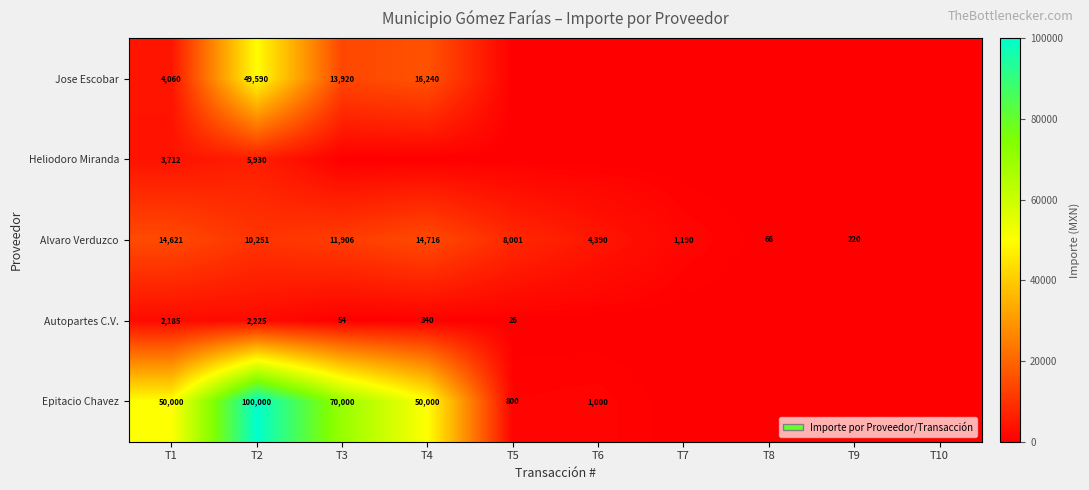

True or false: Alvaro Verduzco has a value of 4166 at T2.

False